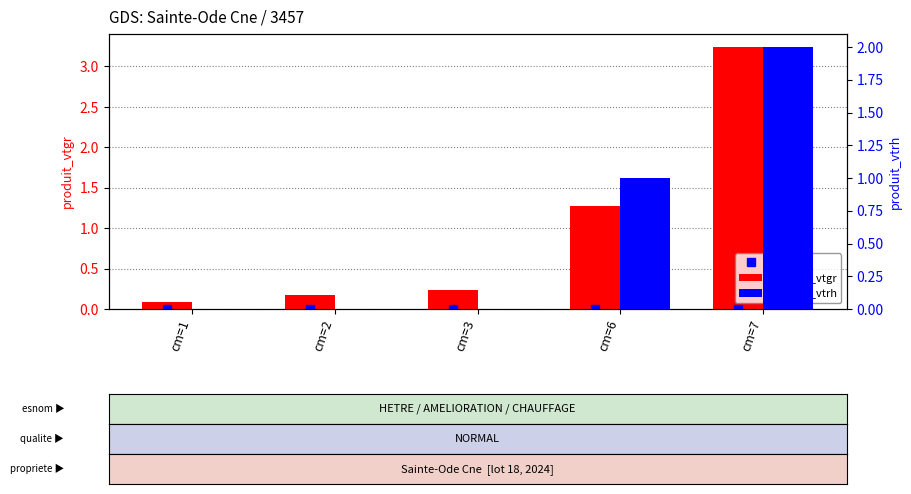

The produit_vtrh series shows 0.0 at cm=3. True or false?

True